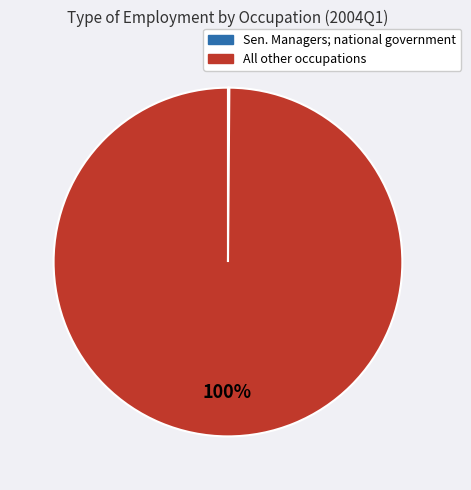

Is there any slice that represents more than half of the pie?

Yes